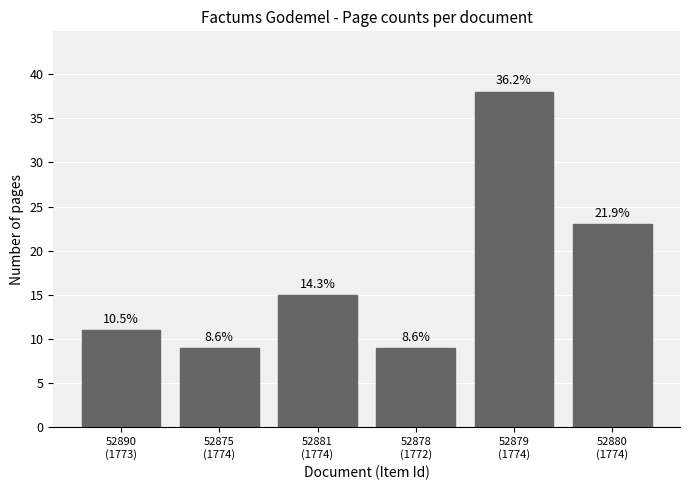

The chart shows a value of 10 at 52881
(1774). True or false?

False